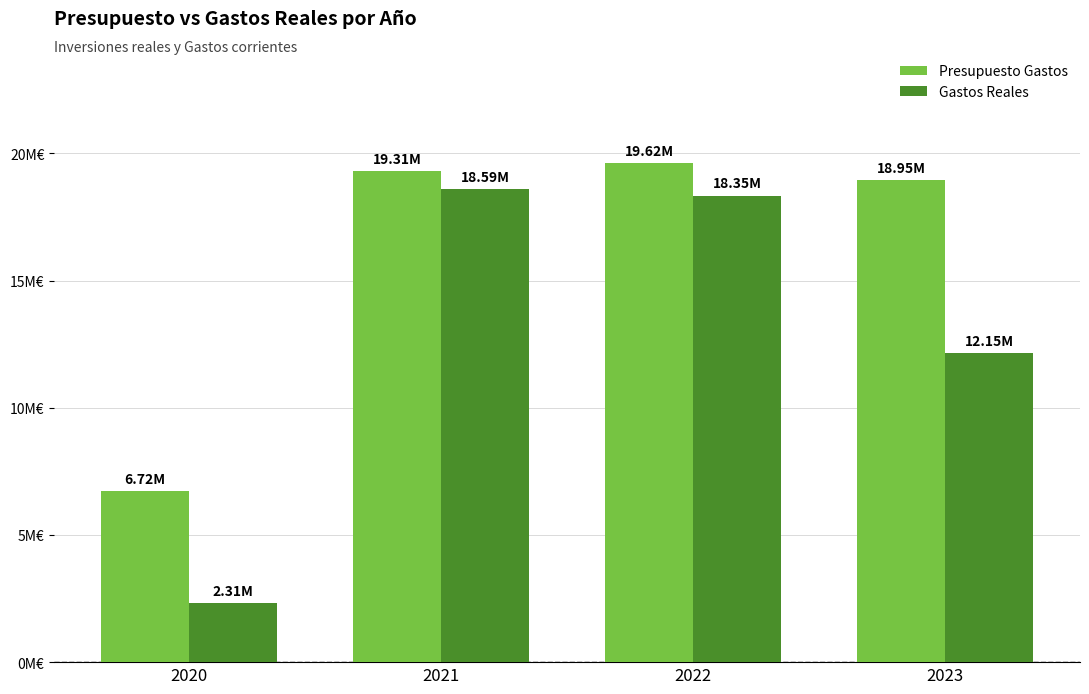

Is it true that Presupuesto Gastos equals 19313908.9 at 2021?

True